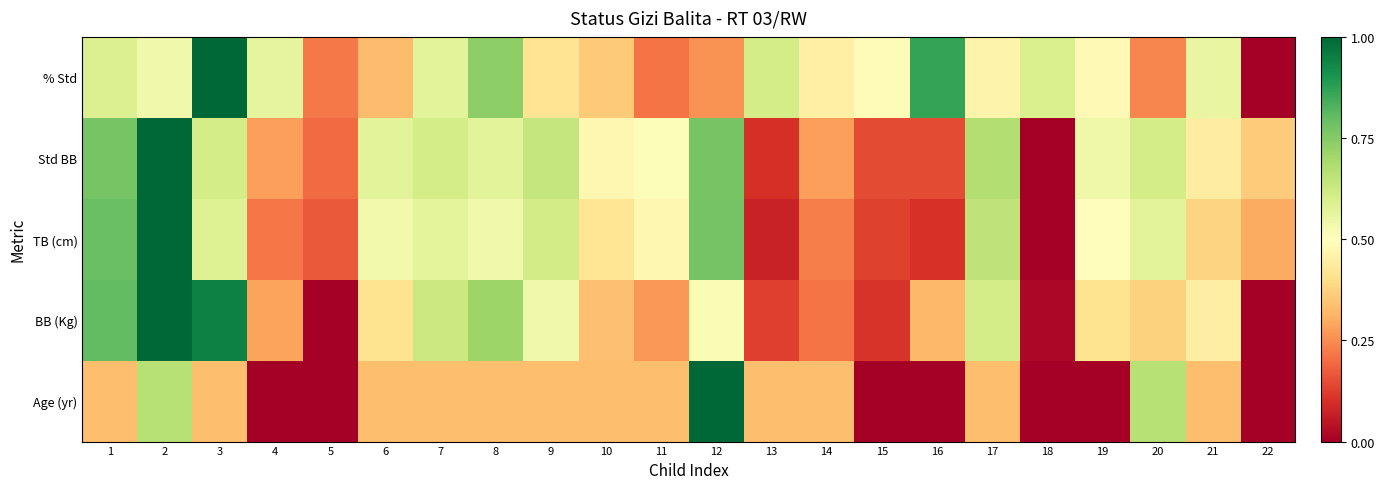

What is the spread (max minus min) of values at 1?

0.5